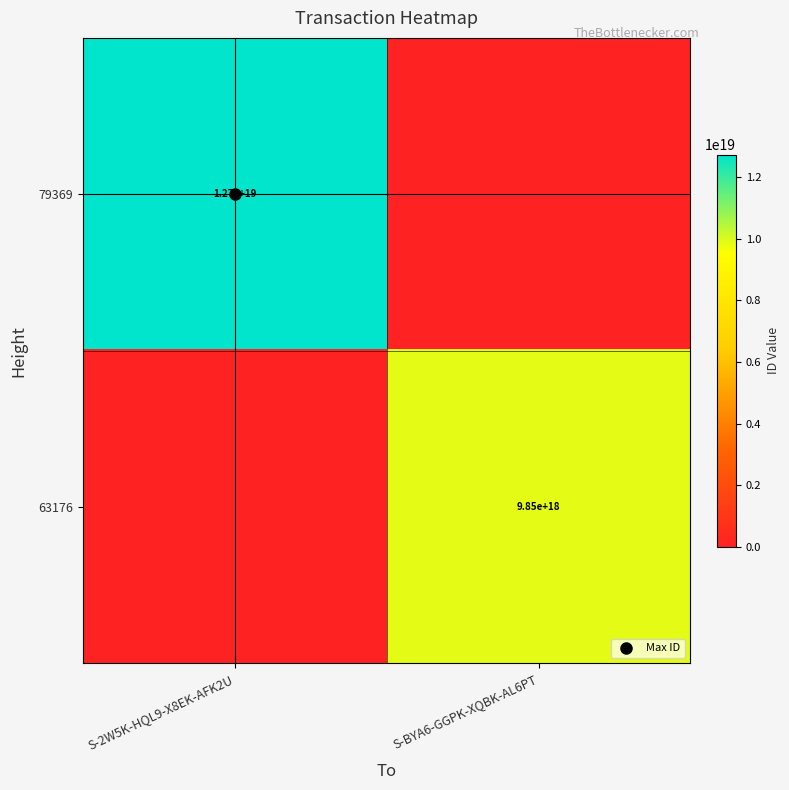

How many categories are shown in the chart?

2